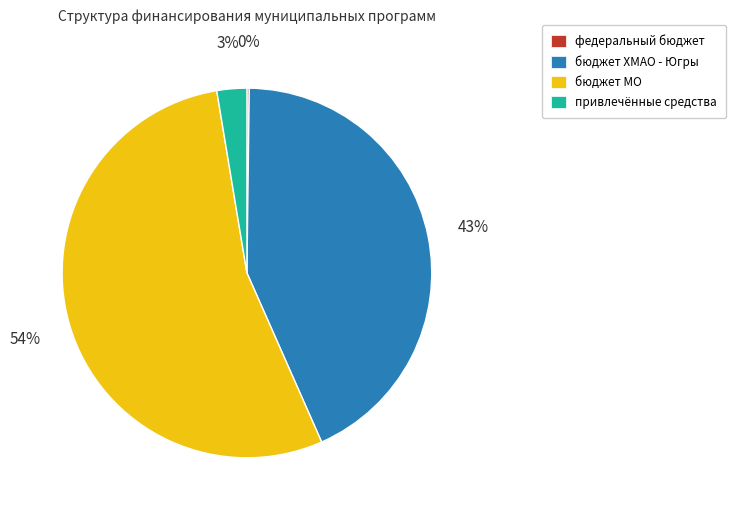

What percentage is the бюджет МО slice, to the nearest percent?

54%